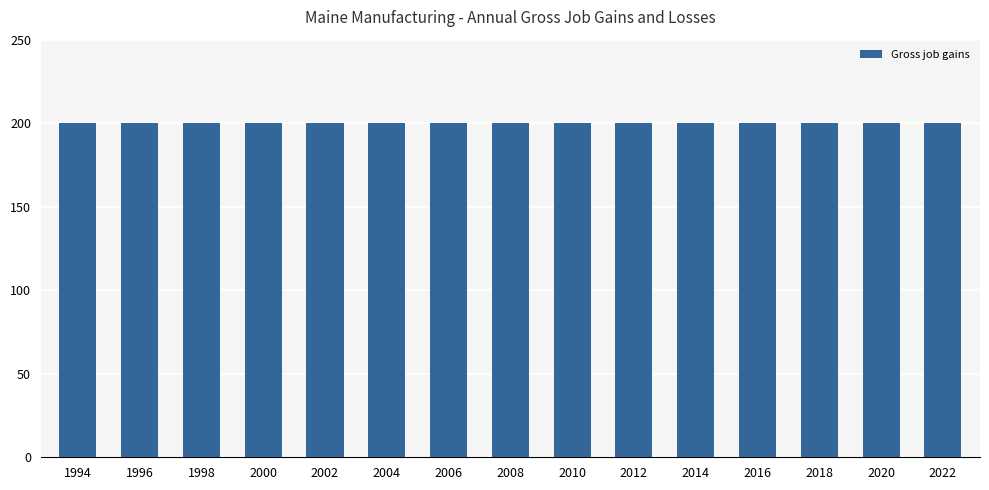

What is the average value of the Gross job gains series?

200